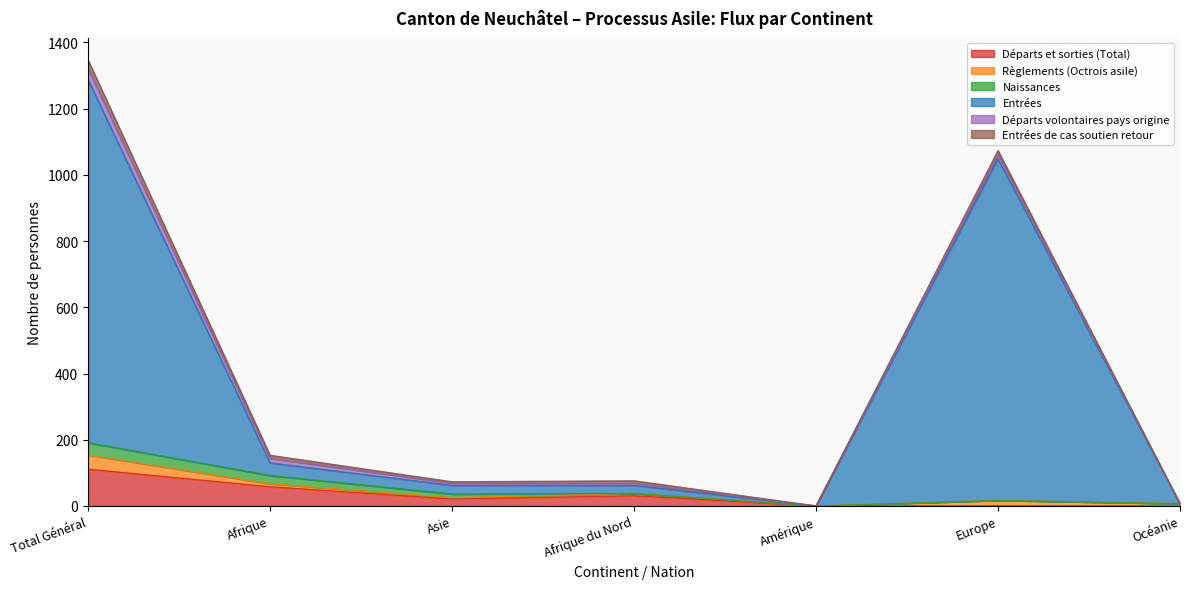

What is the difference between the maximum and minimum values in the Naissances series?

37